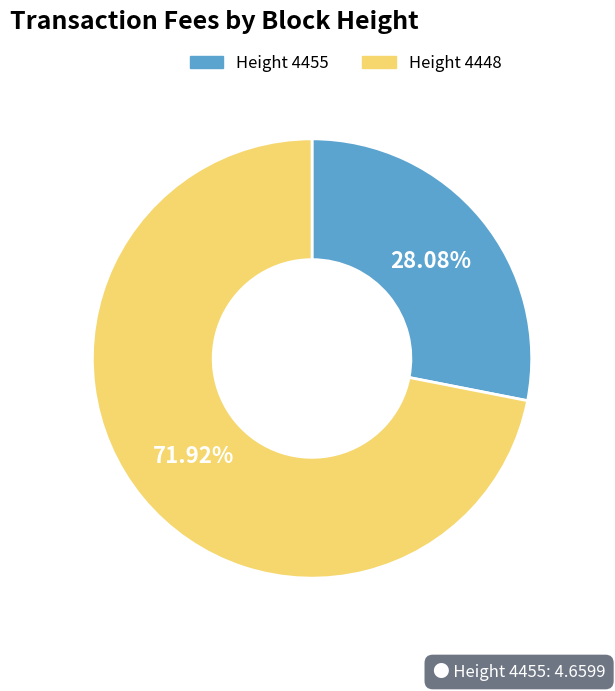

Do Height 4448 and Height 4455 together represent more than half of the pie?

Yes